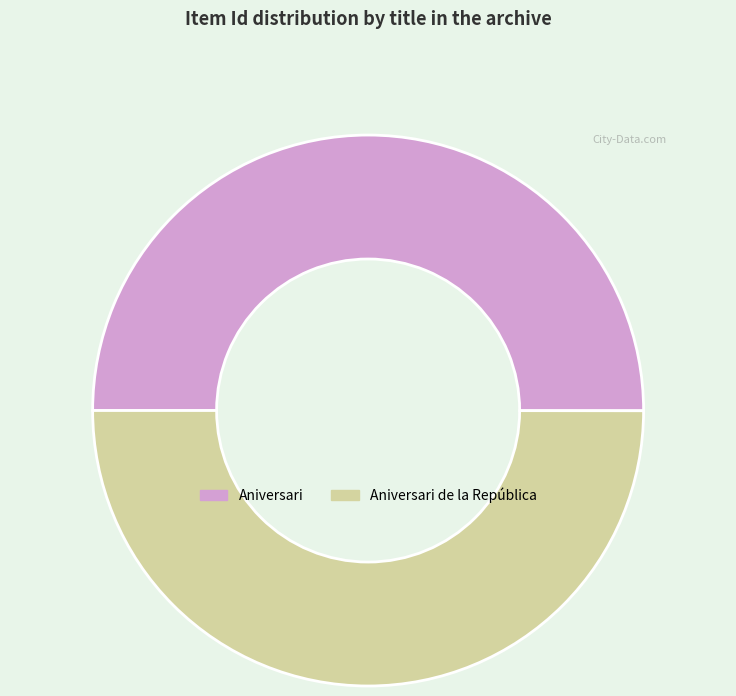

Approximately how many times larger is the value at Aniversari de la República compared to Aniversari?

1.0